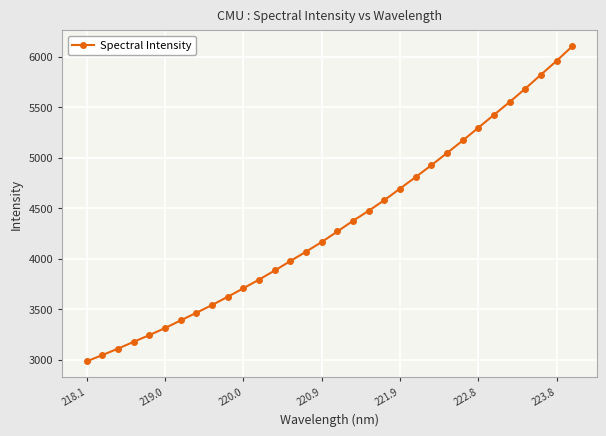

What is the average value?

4332.9